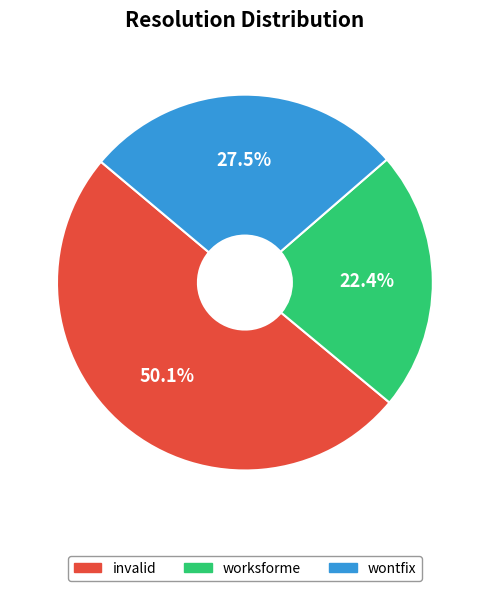

What percentage is the invalid slice, to the nearest percent?

50%